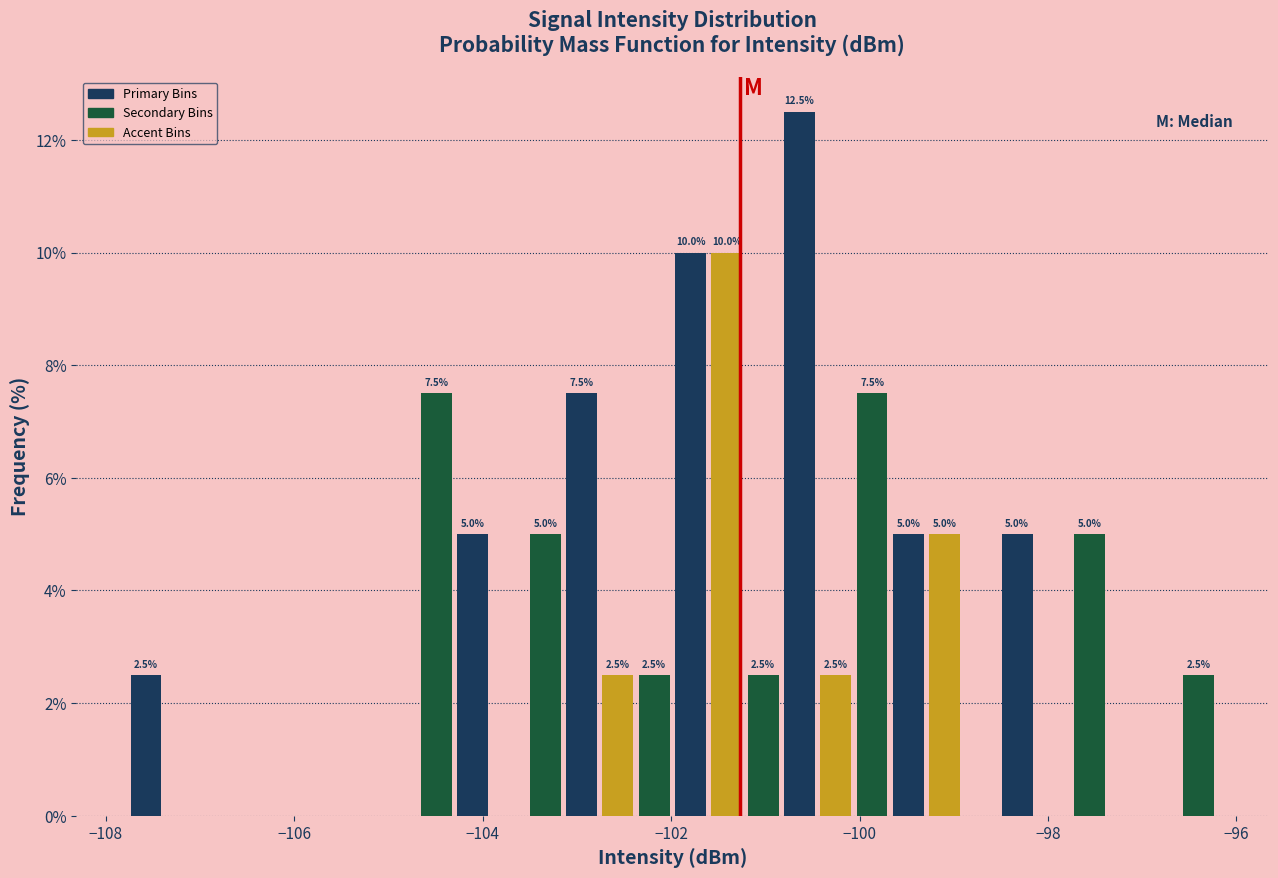

Read against the x-axis, roughly where is the centre of the tallest bar?

-100.6